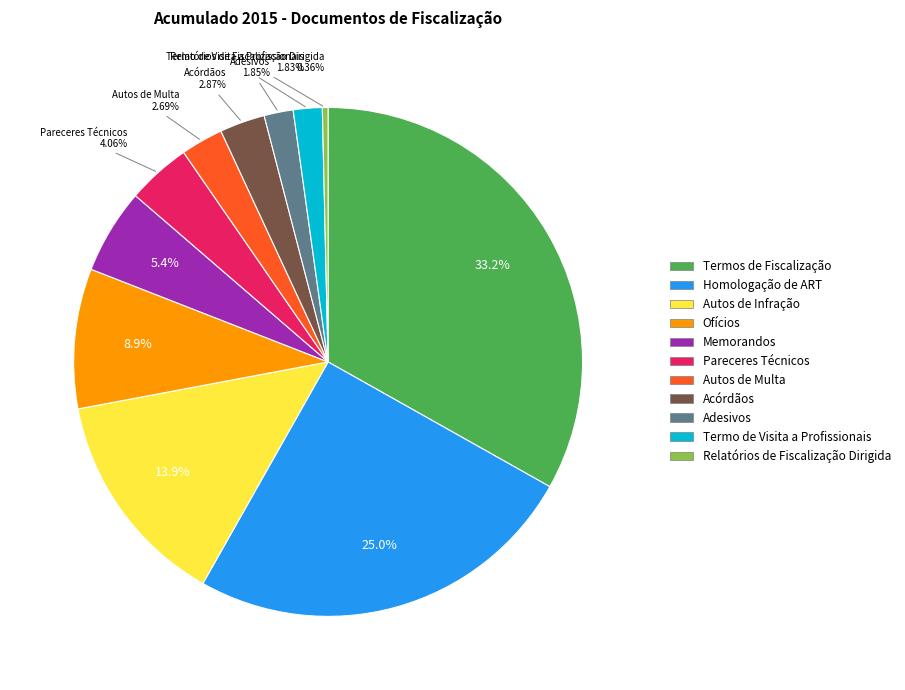

To the nearest percent, what is the difference between the Autos de Multa and Autos de Infração slice percentages?

11%